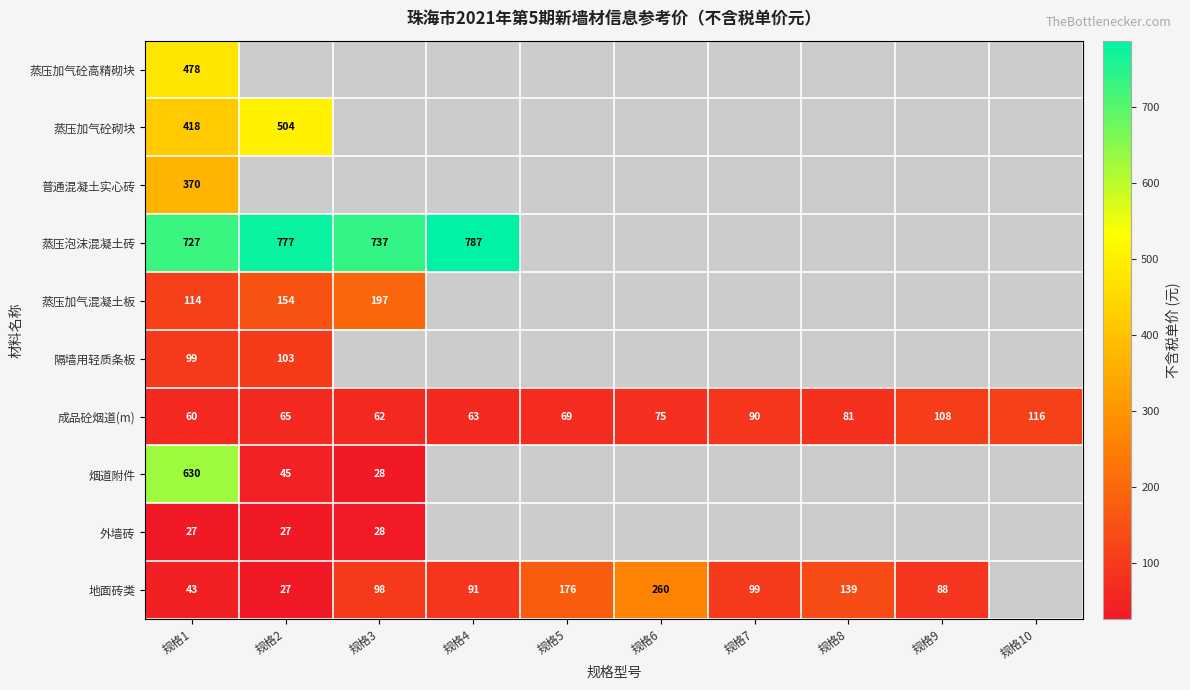

The value of 地面砖类 at 规格3 is 166. True or false?

False